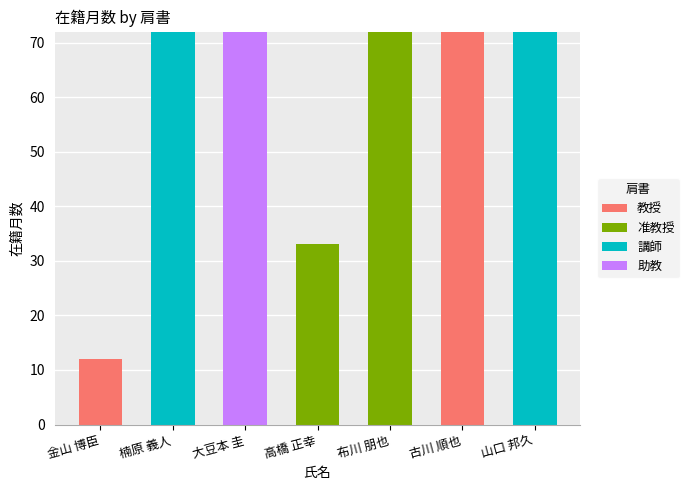

How many series are shown in this chart?

4